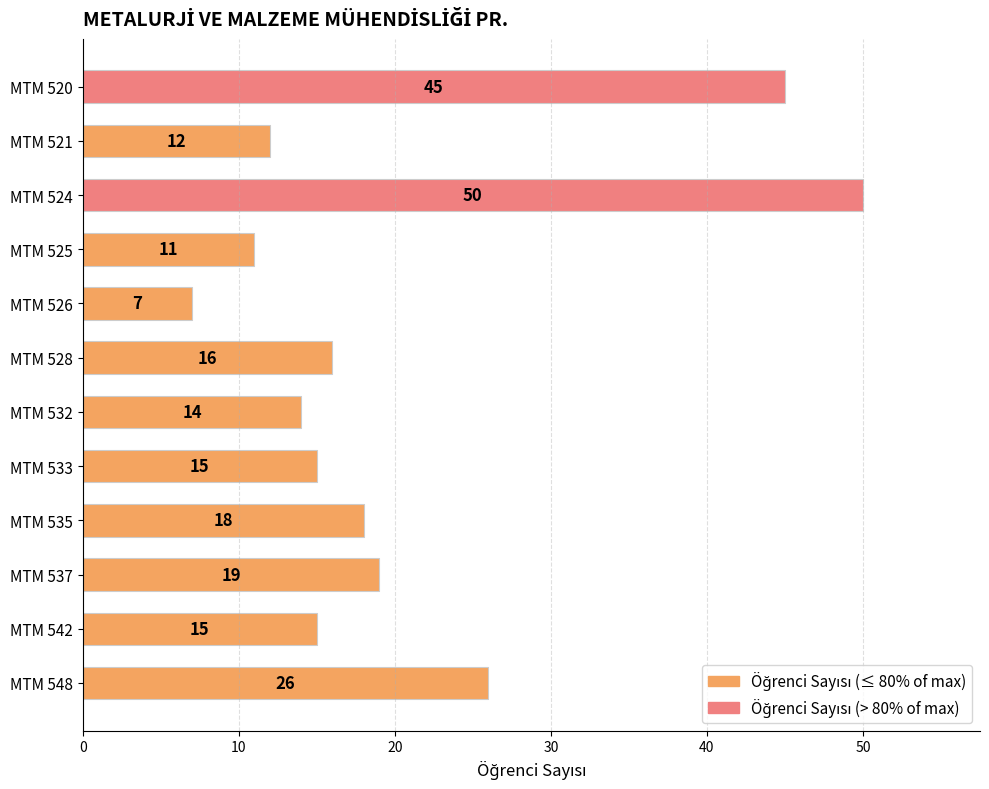

What is the difference between the maximum and second lowest values?

39